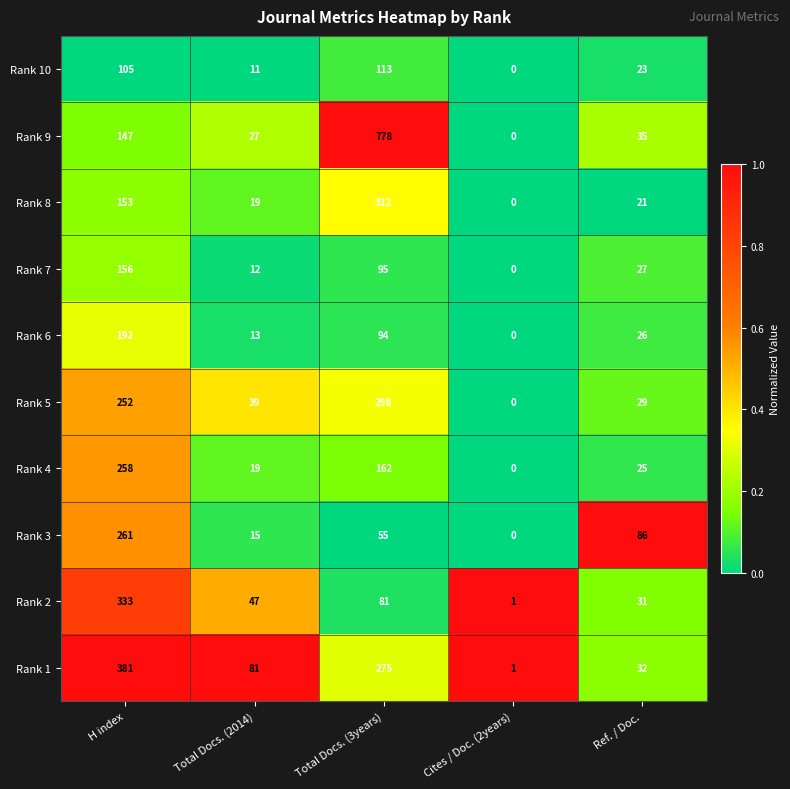

What is the spread (max minus min) of values at Ref. / Doc.?

65